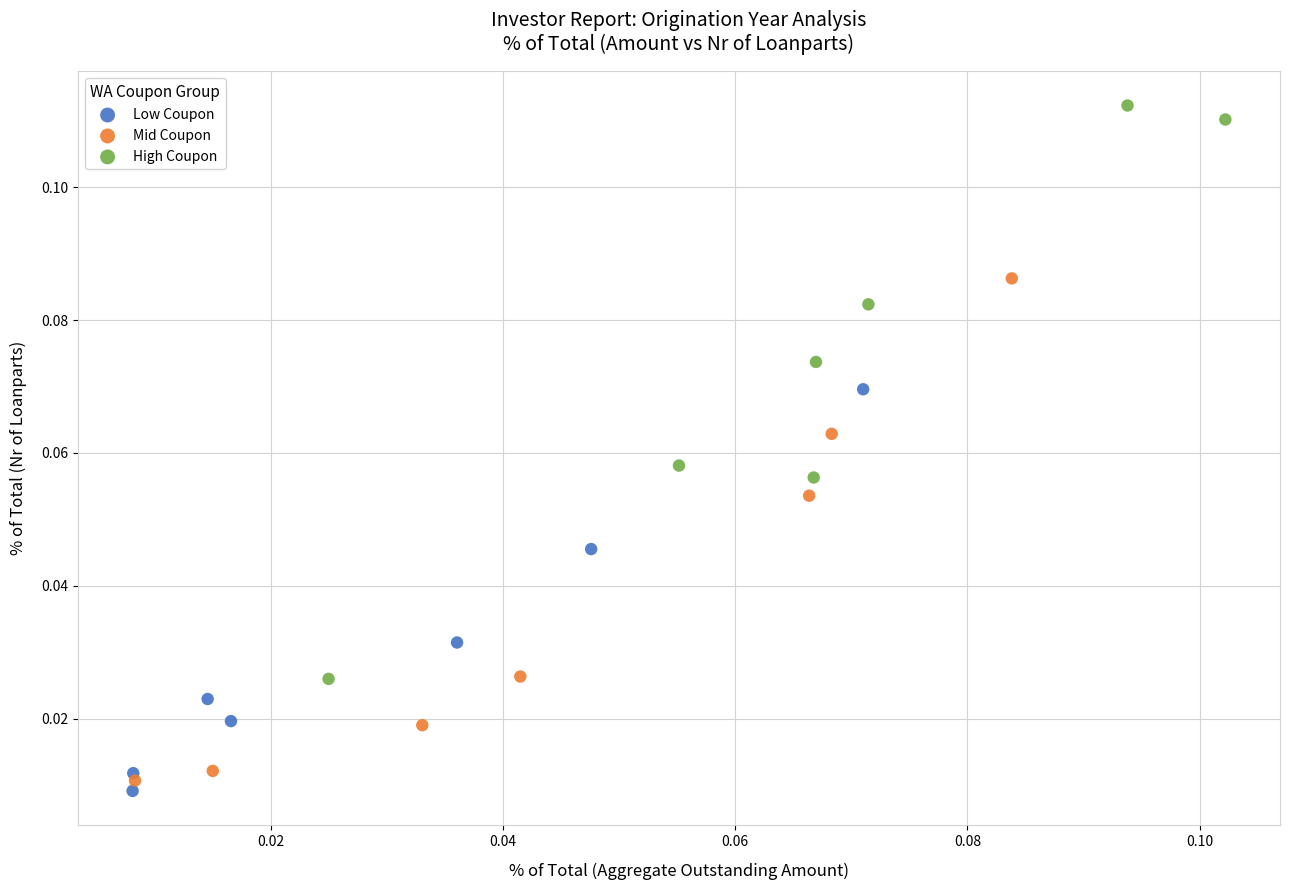

What are all the series names shown in the legend?

Low Coupon, Mid Coupon, High Coupon